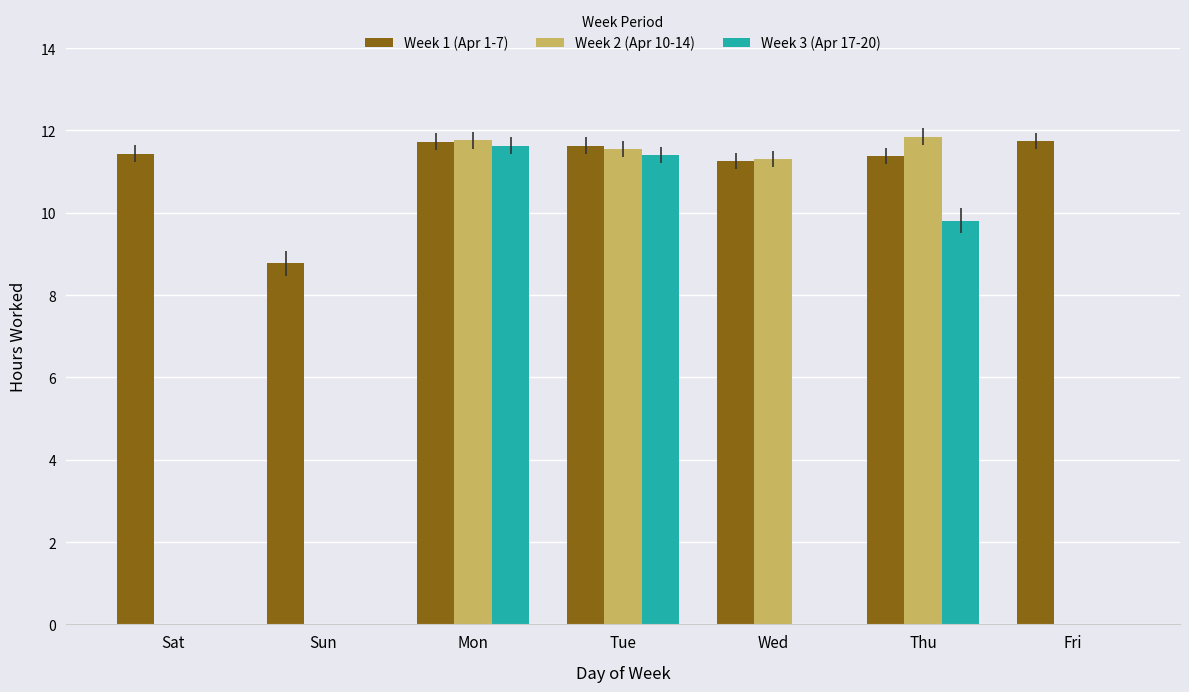

Which series has the widest spread of values?

Week 2 (Apr 10-14)